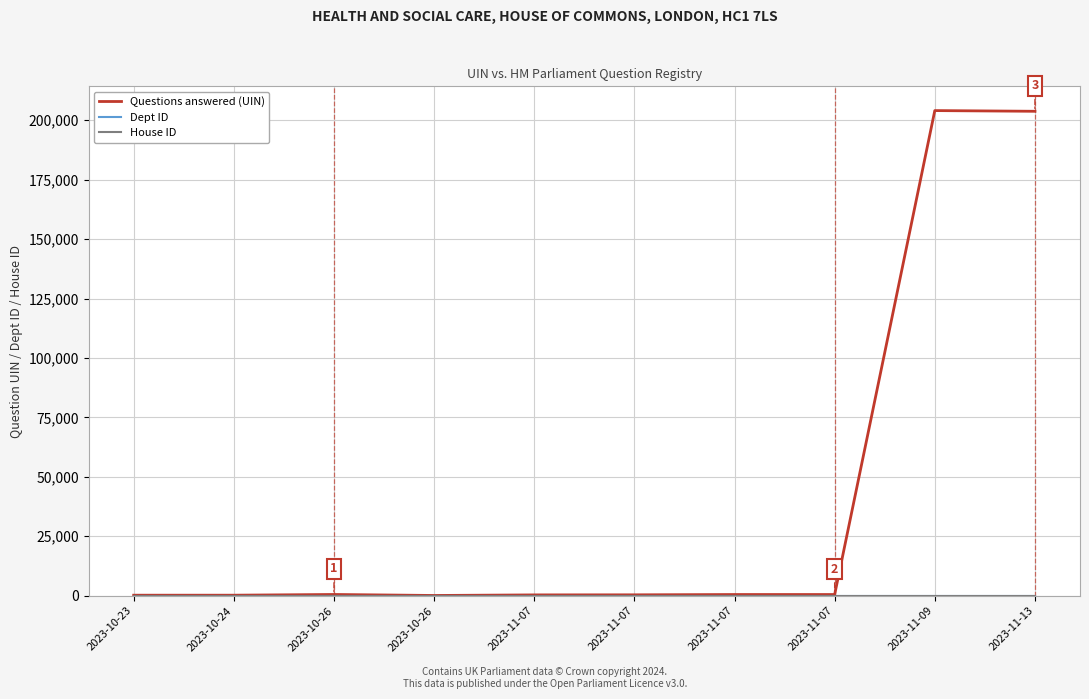

True or false: Questions answered (UIN) and Dept ID intersect in this chart.

False